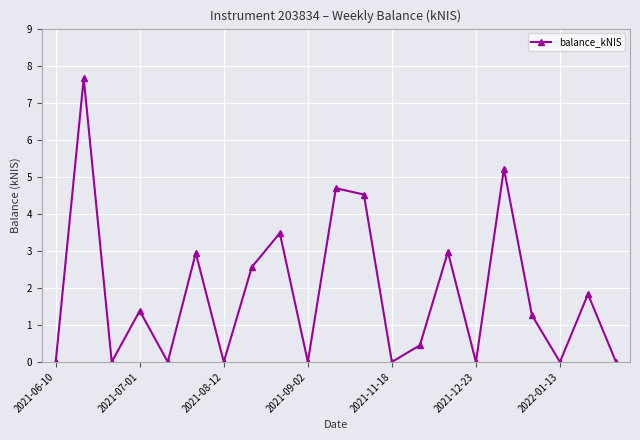

What is the greatest value displayed?

7.7